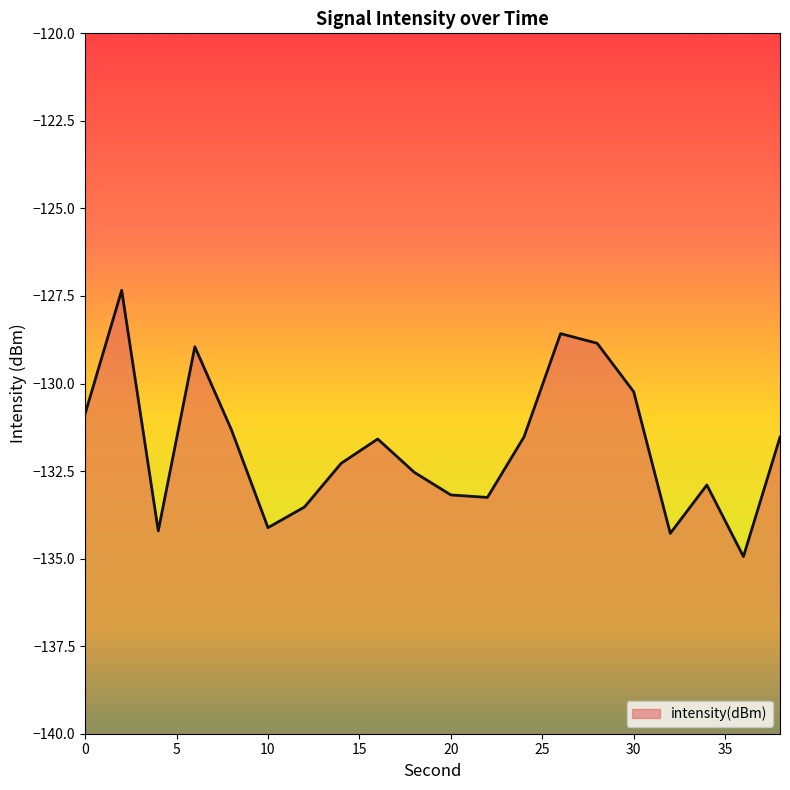

How many data points are less than -131?

14